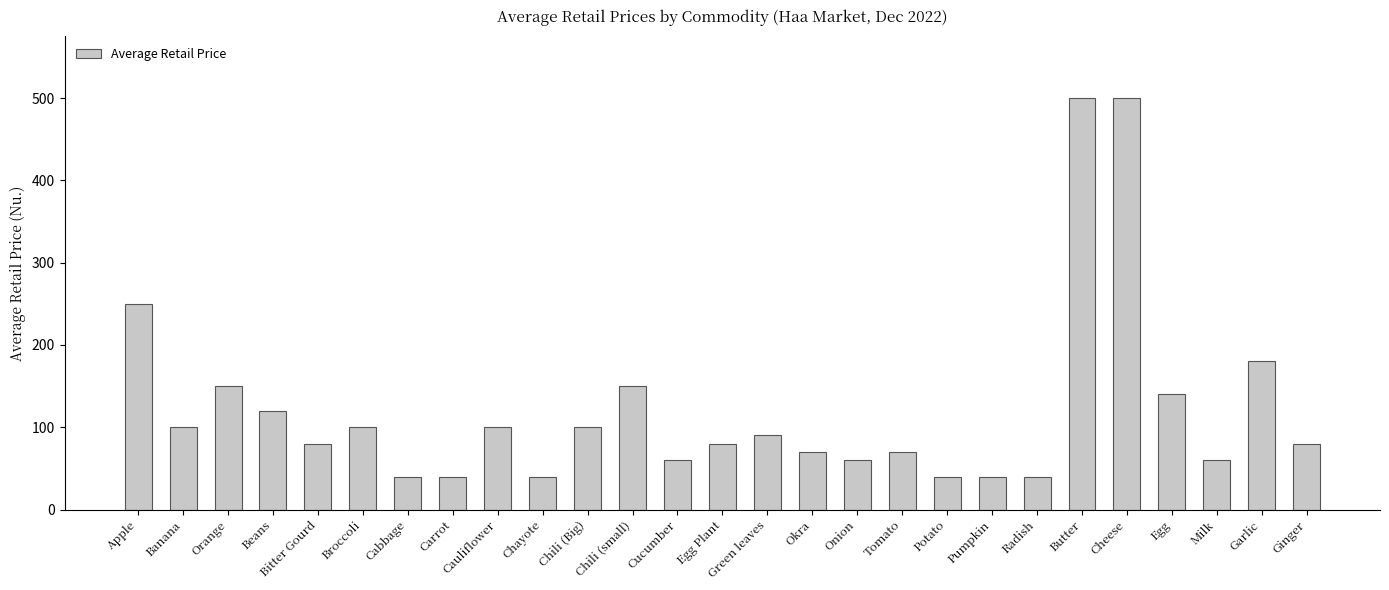

Between Chayote and Broccoli, which is larger?

Broccoli